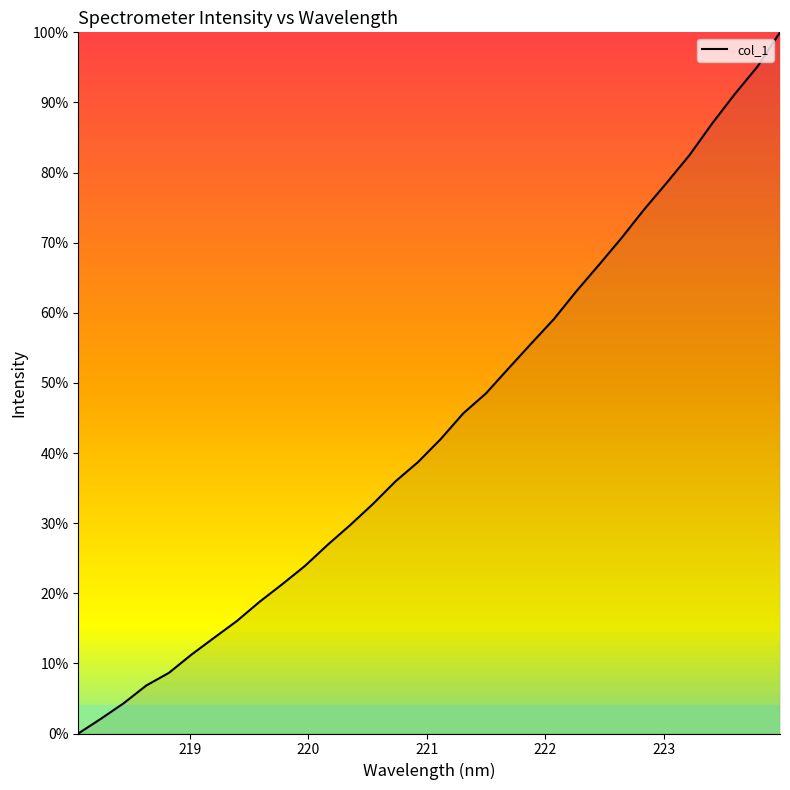

How many values exceed 41?

16